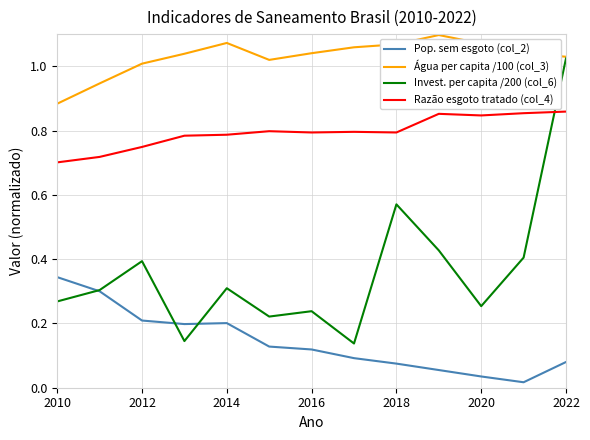

True or false: Água per capita /100 (col_3) and Razão esgoto tratado (col_4) intersect in this chart.

False